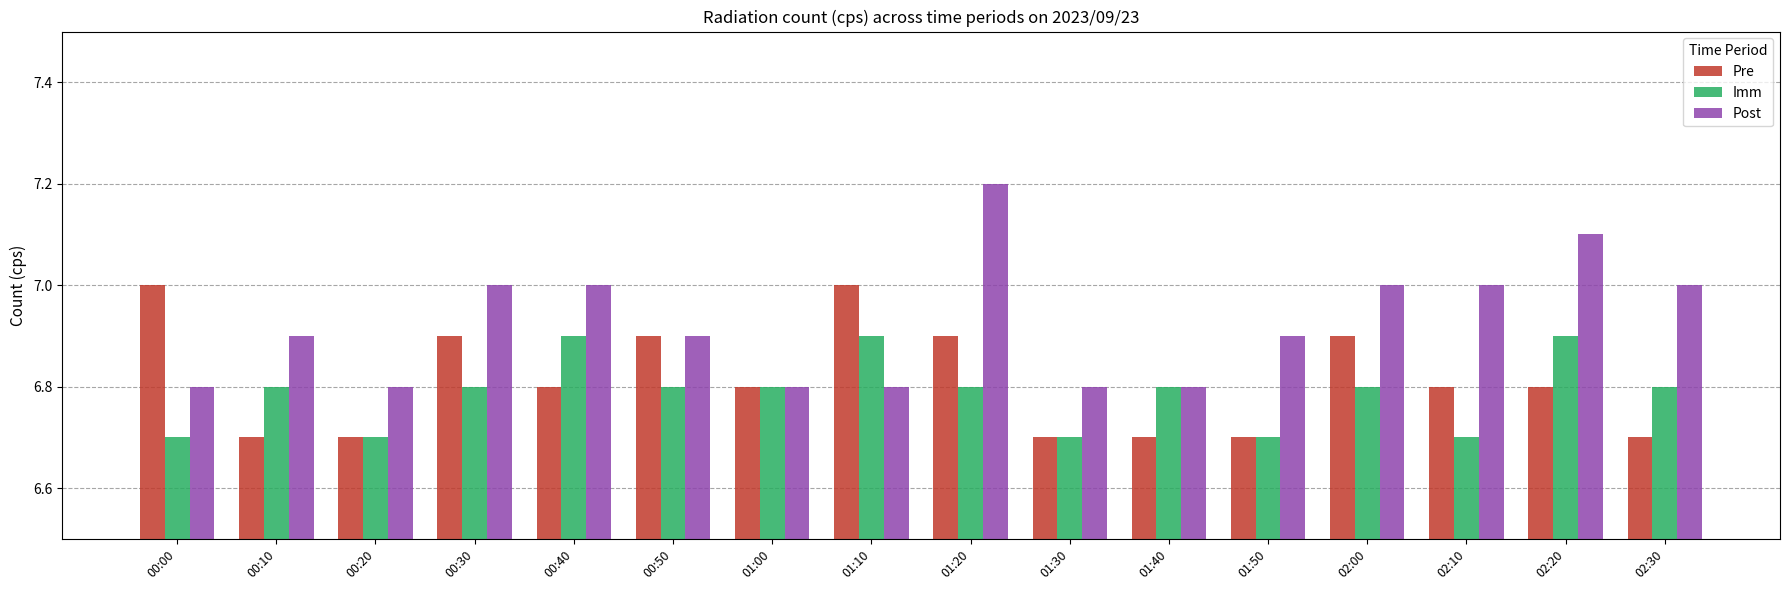

True or false: Pre has a value of 4.9 at 01:10.

False